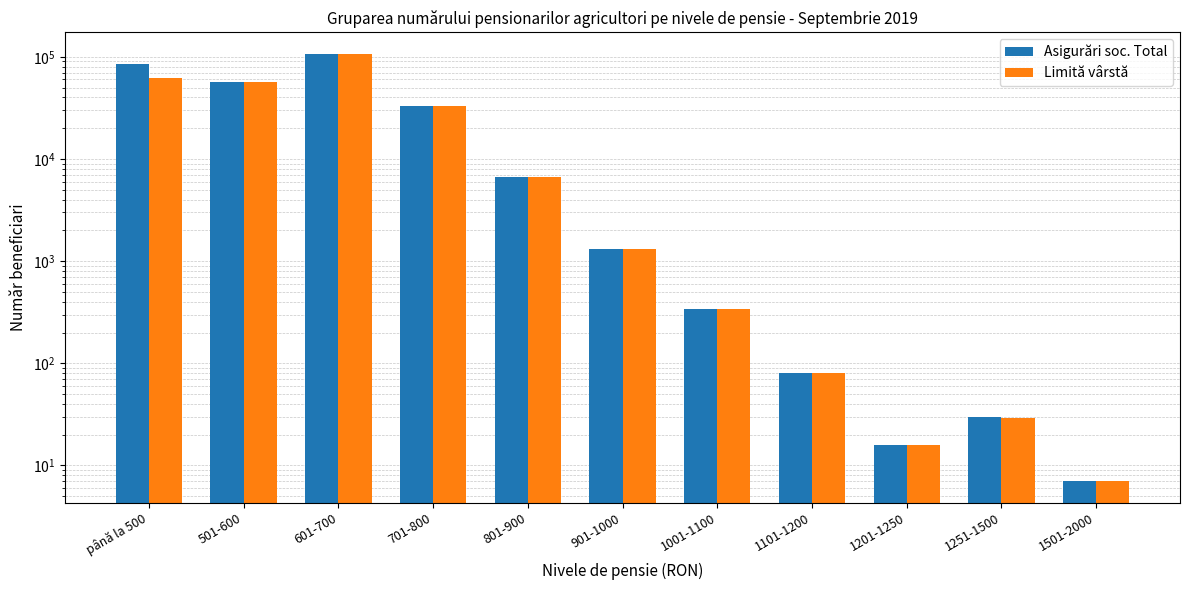

Reading left to right, extract all data points from this chart.

Asigurări soc. Total: până la 500=85097	501-600=56428	601-700=107517	701-800=33114	801-900=6711	901-1000=1328	1001-1100=337	1101-1200=80	1201-1250=16	1251-1500=30	1501-2000=7
Limită vârstă: până la 500=61897	501-600=56331	601-700=107484	701-800=33105	801-900=6709	901-1000=1328	1001-1100=337	1101-1200=80	1201-1250=16	1251-1500=29	1501-2000=7